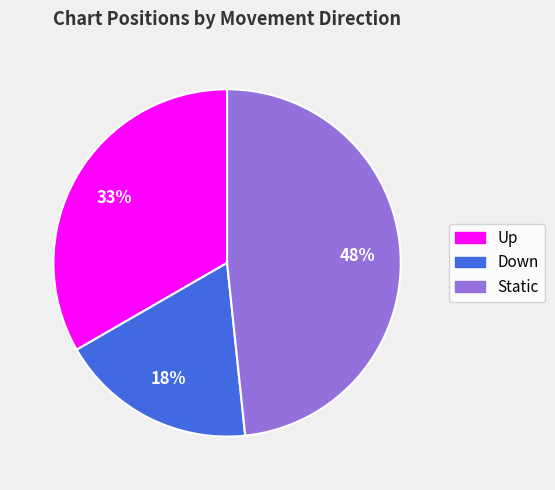

To the nearest percent, what is the average slice percentage?

33%